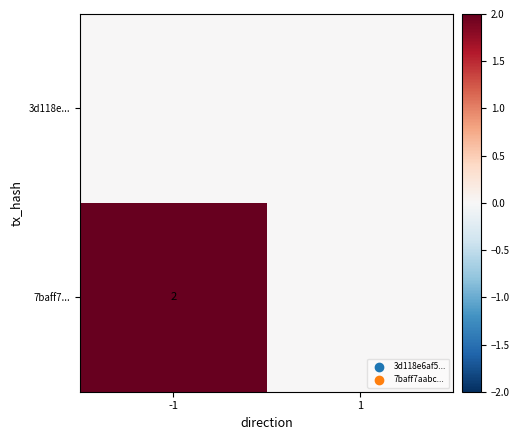

The value of 7baff7... at -1 is 3. True or false?

False